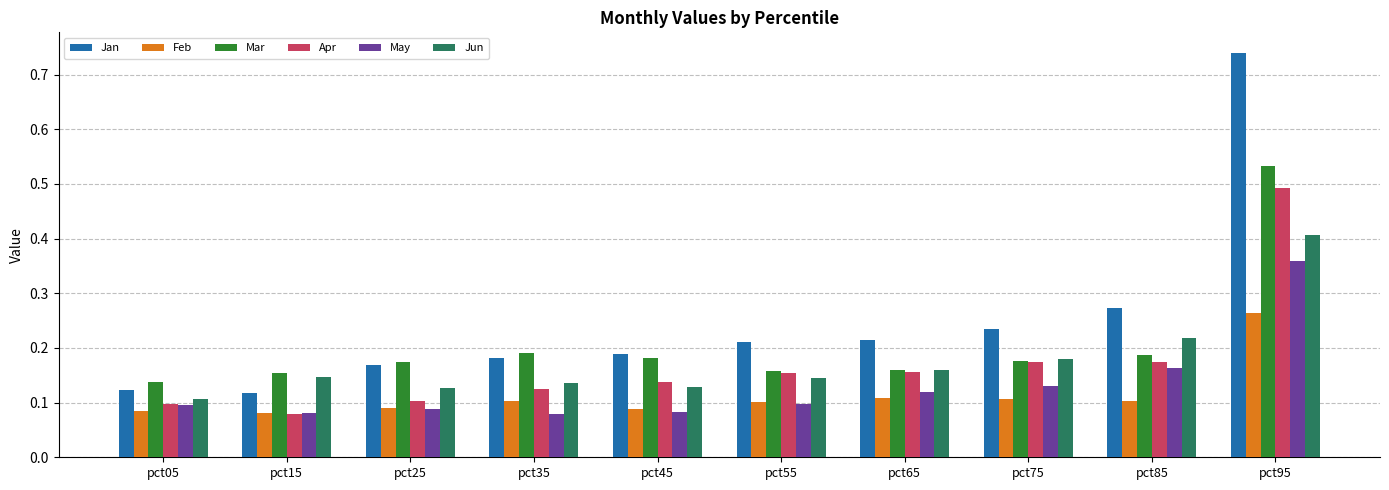

At which category is the sum across all series the highest?

pct95